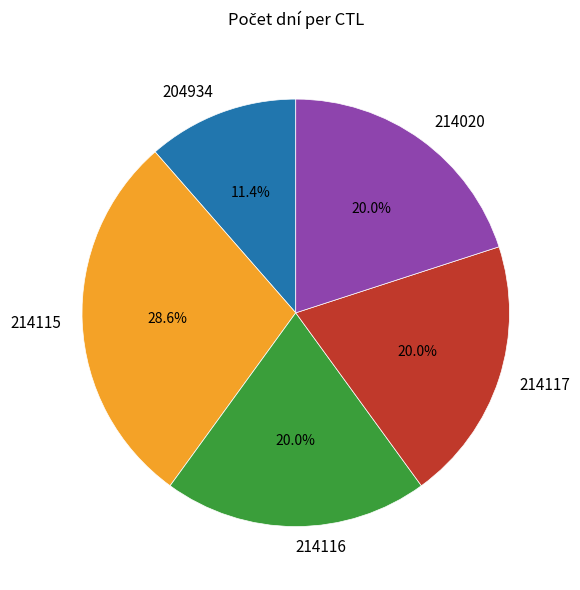

Does 214116 represent more than half of the total?

No